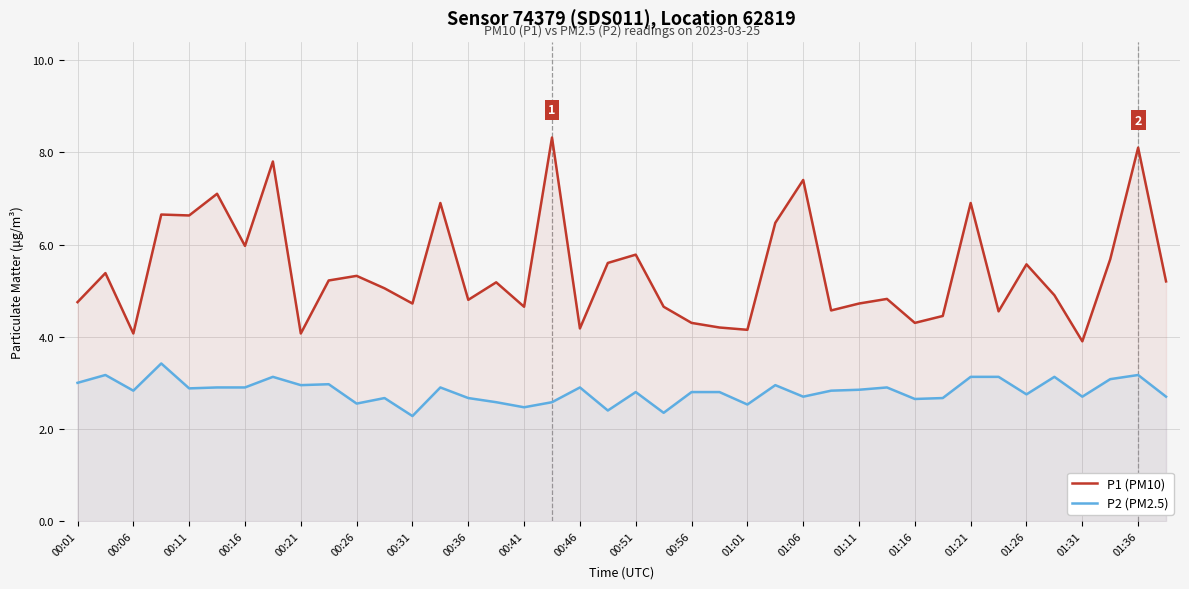

List the series in order of their peak value, highest first.

P1 (PM10), P2 (PM2.5)